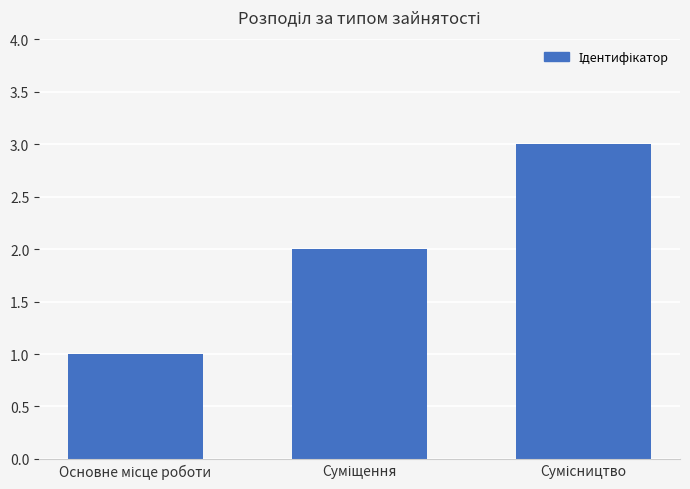

What is the maximum value shown in the chart?

3